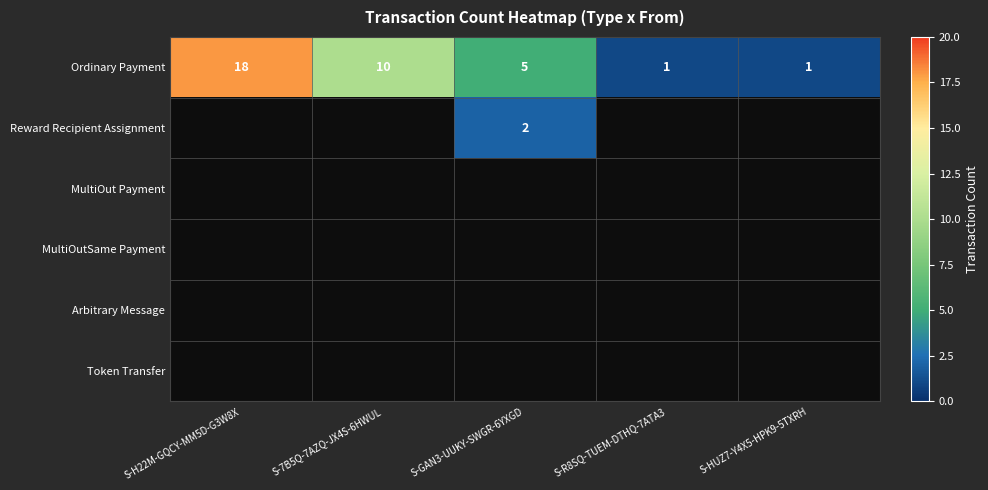

At which label is Ordinary Payment closest to 9?

S-7B5Q-7AZQ-JX4S-6HWUL